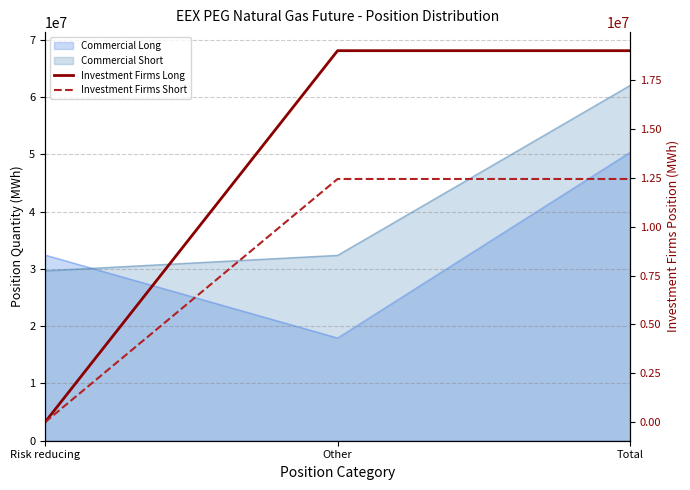

Rank the categories by Investment Firms Long value from highest to lowest.

Other, Total, Risk reducing